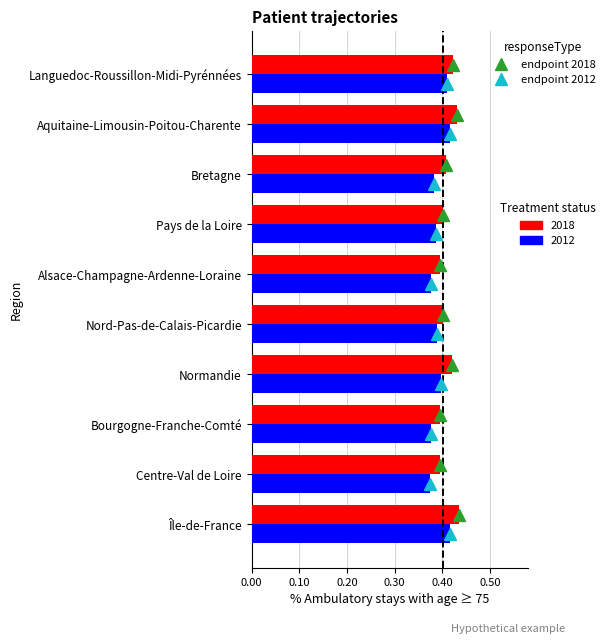

The 2012 series shows 0.4 at Île-de-France. True or false?

True